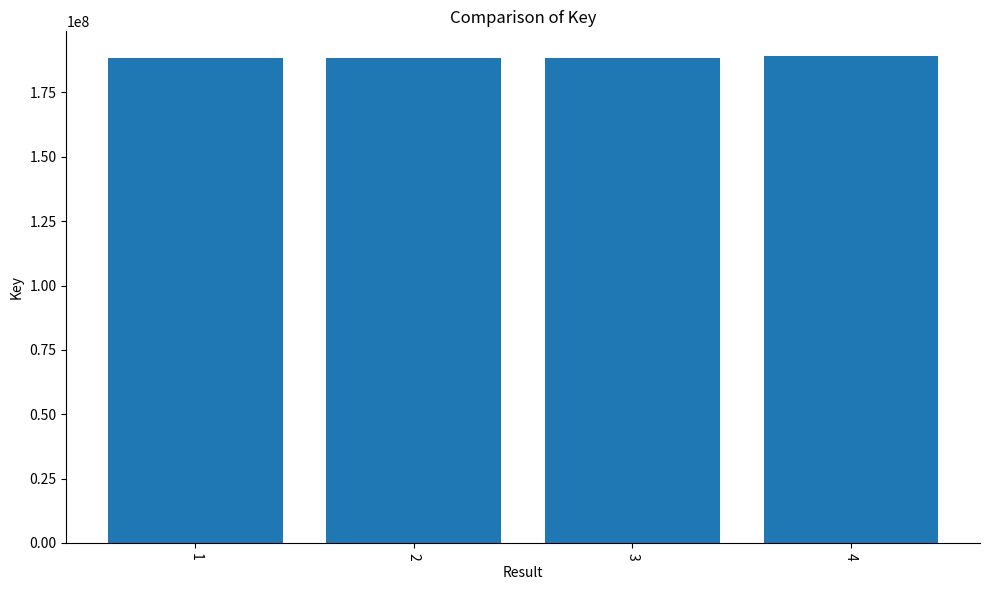

Approximately how many times larger is the value at 4 compared to 2?

1.0